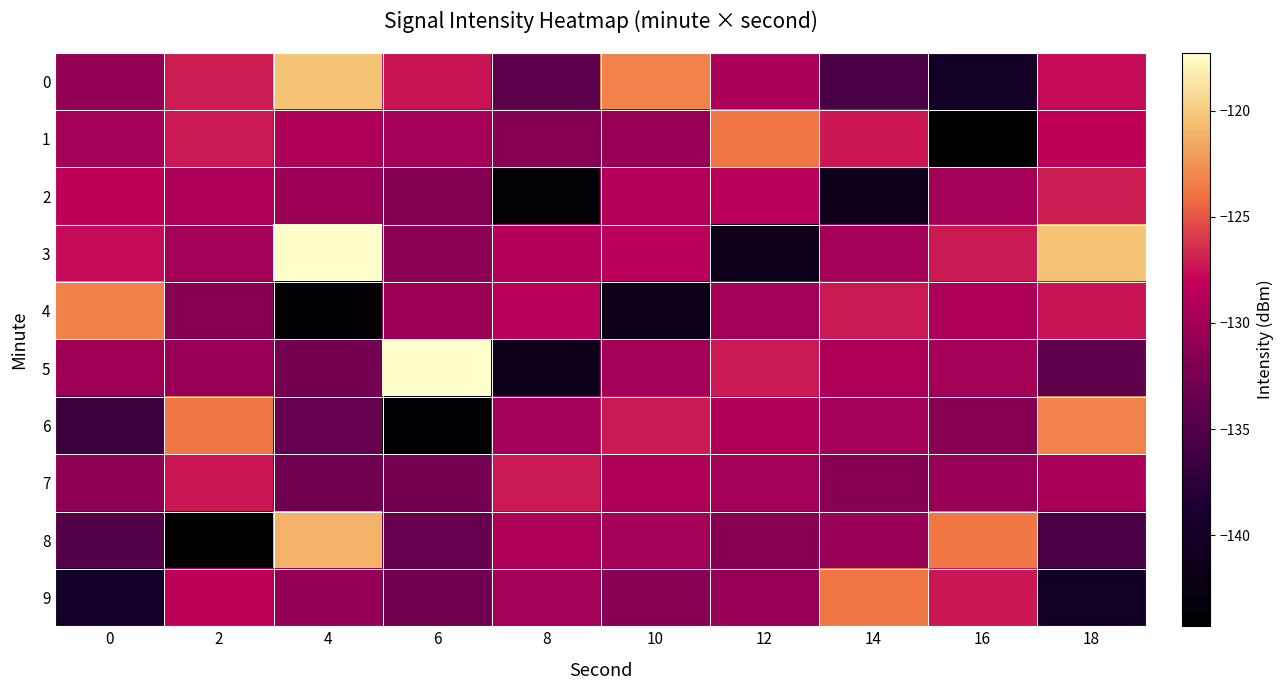

Between 8 and 4, which is larger?

4